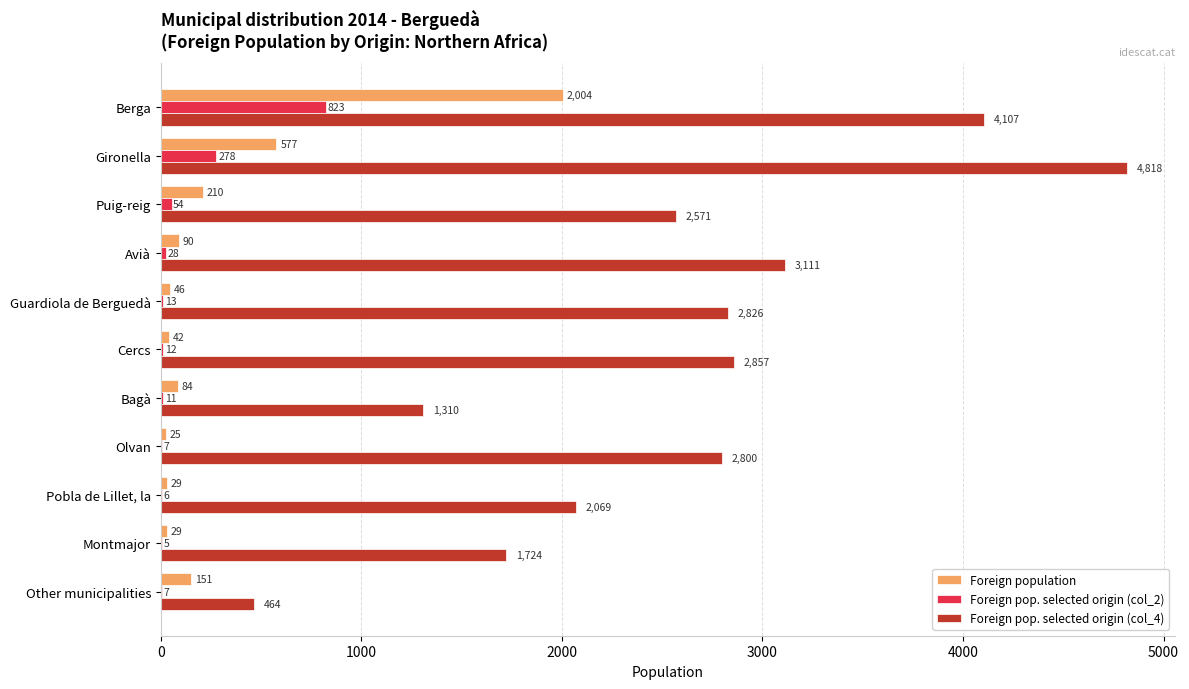

Count the number of categories in the chart.

11